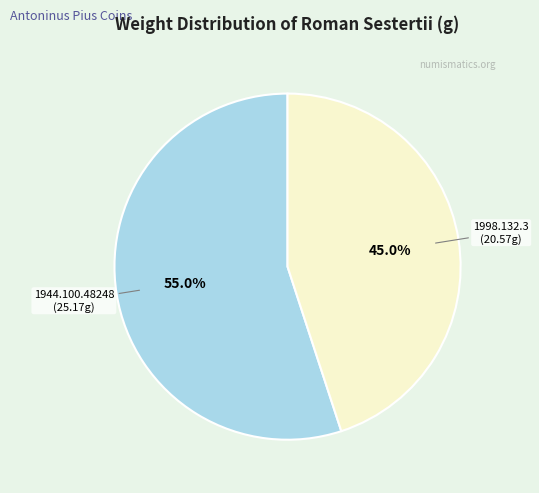

Rank the categories by value from lowest to highest.

1998.132.3, 1944.100.48248